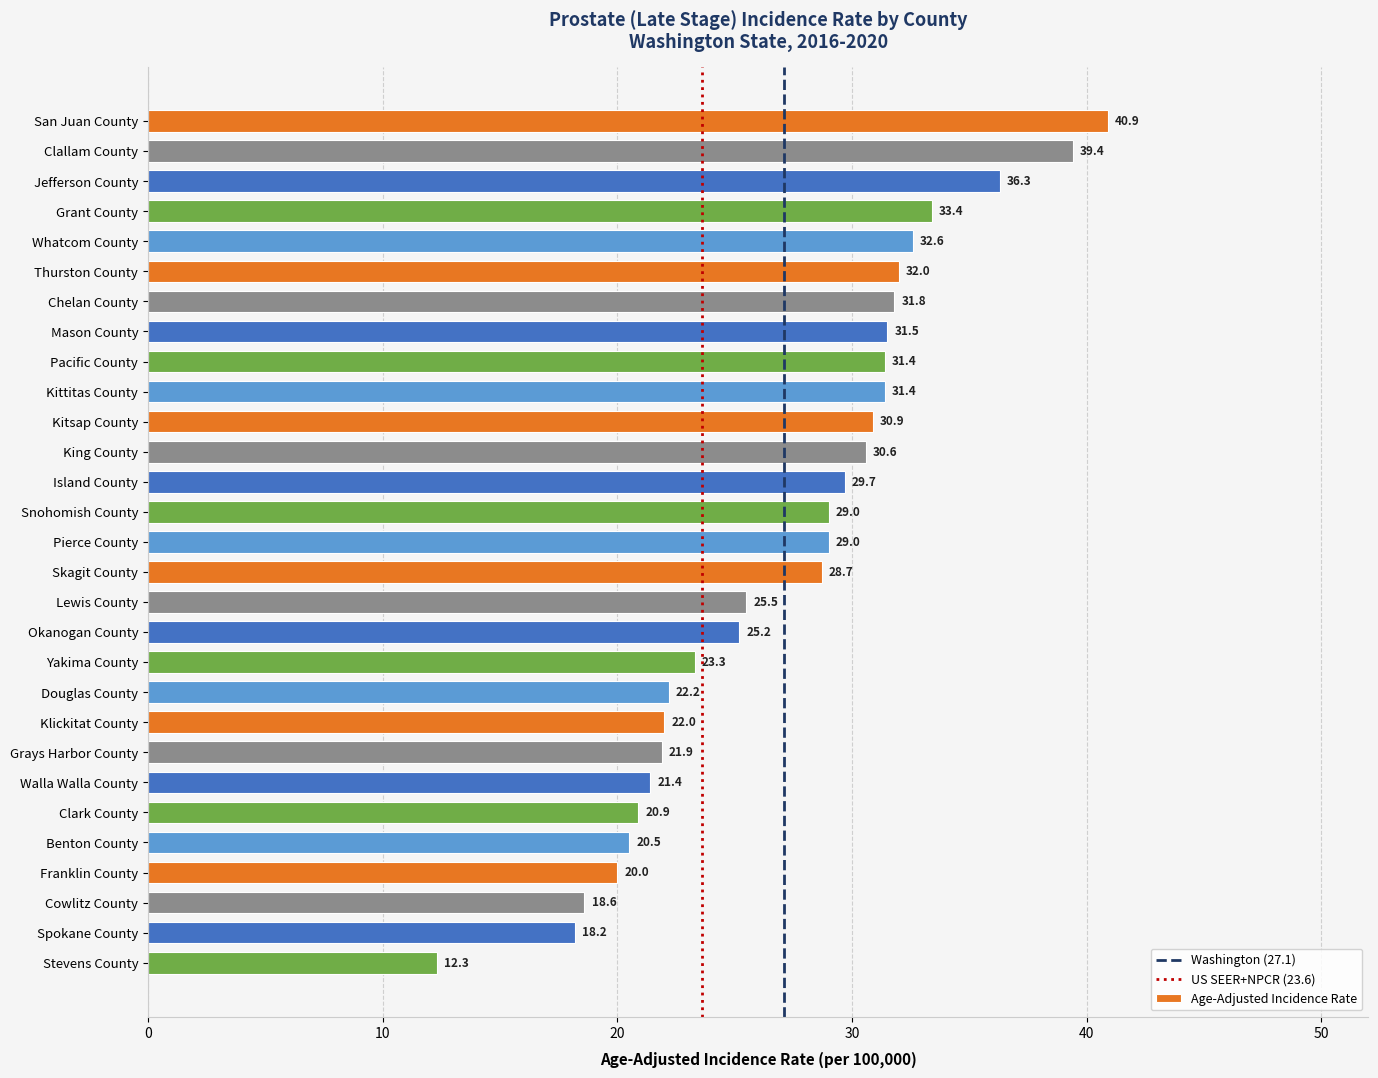

The chart shows a value of 40.9 at San Juan County. True or false?

True